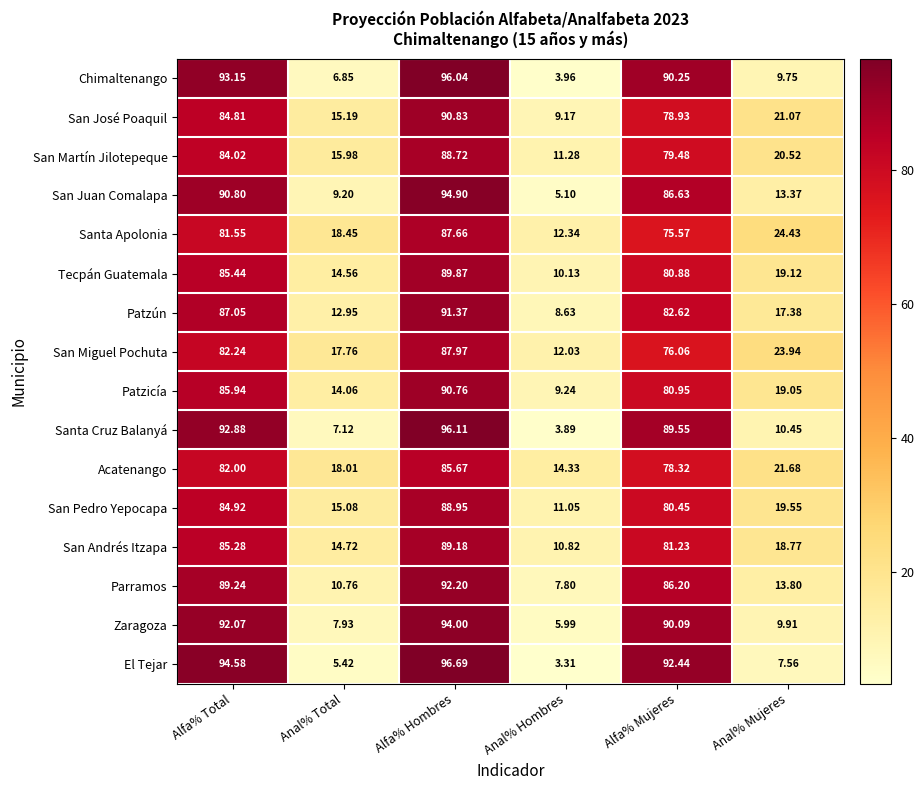

How many data points in El Tejar are less than 92?

3